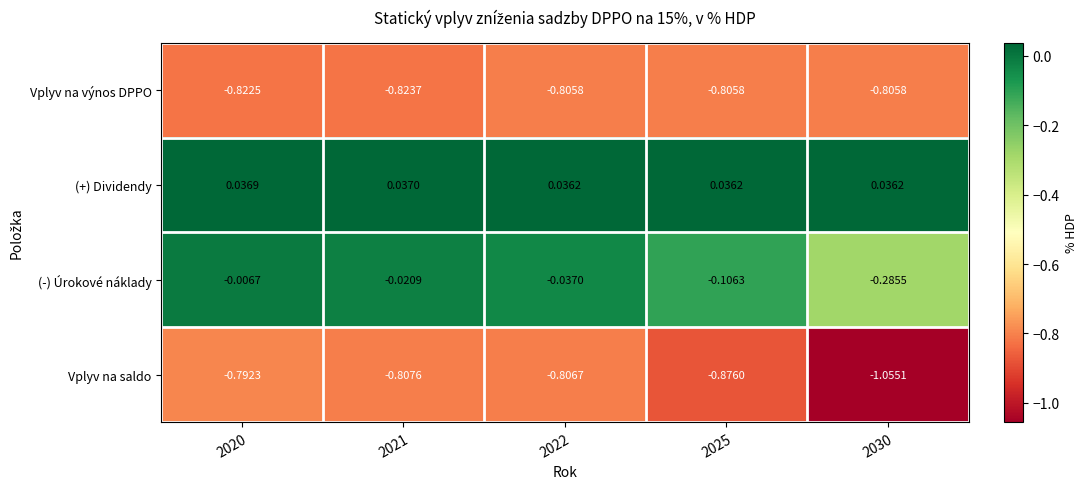

List the series in order of their peak value, lowest first.

Vplyv na výnos DPPO, Vplyv na saldo, (-) Úrokové náklady, (+) Dividendy